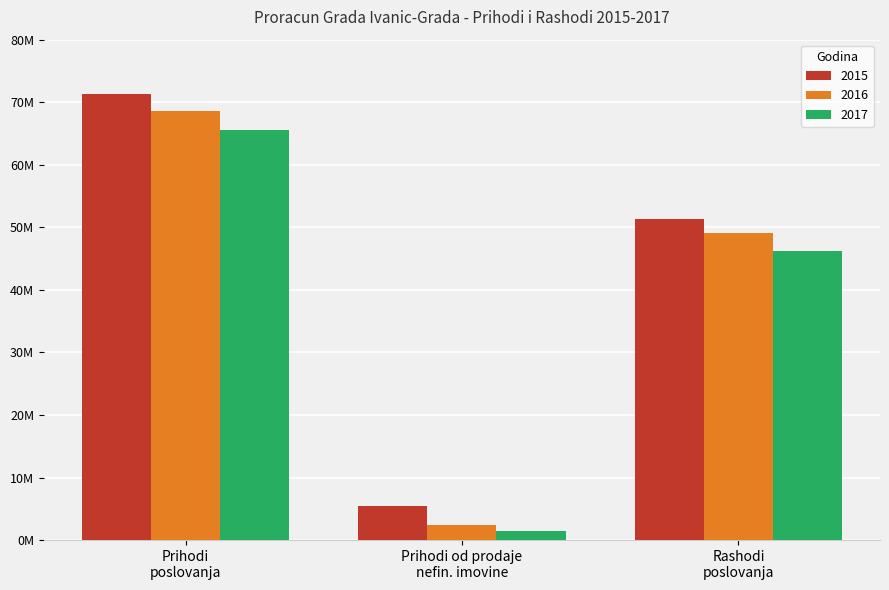

Rank the categories by 2016 value from highest to lowest.

Prihodi
poslovanja, Rashodi
poslovanja, Prihodi od prodaje
nefin. imovine